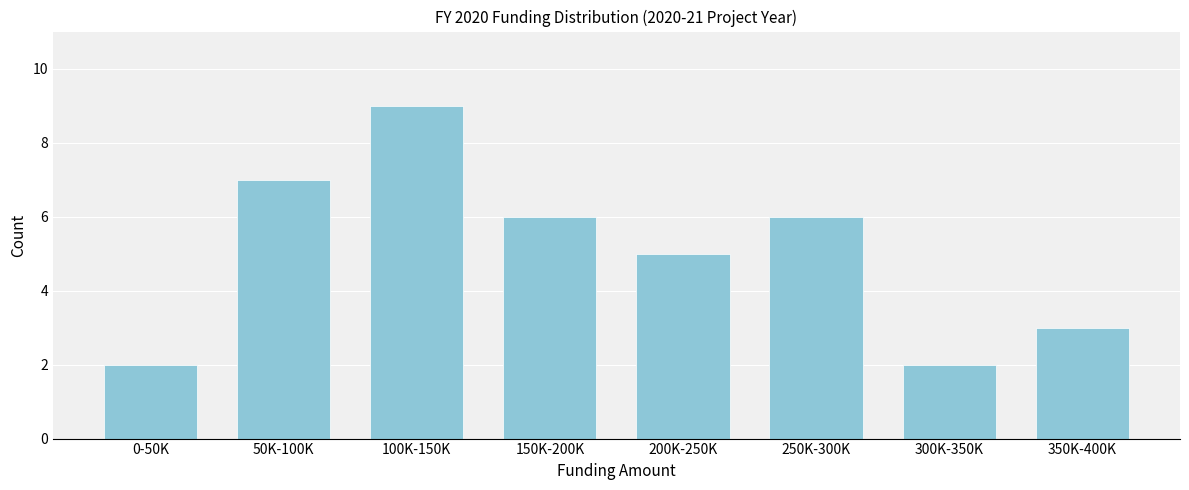

Reading left to right, extract all data points from this chart.

2	7	9	6	5	6	2	3